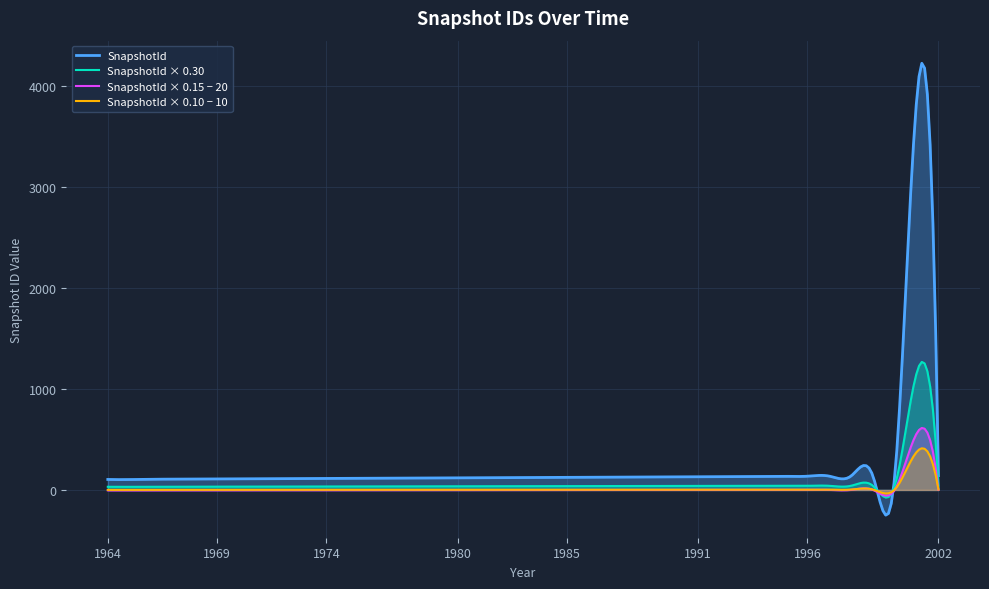

Which series has the widest spread of values?

SnapshotId